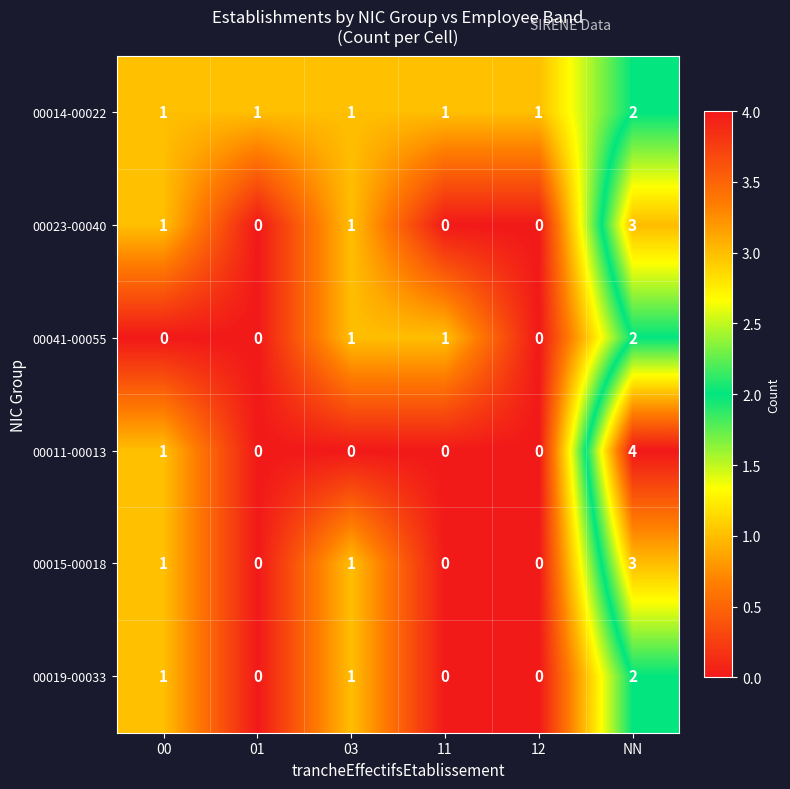

Which label corresponds to the largest value in the chart?

NN